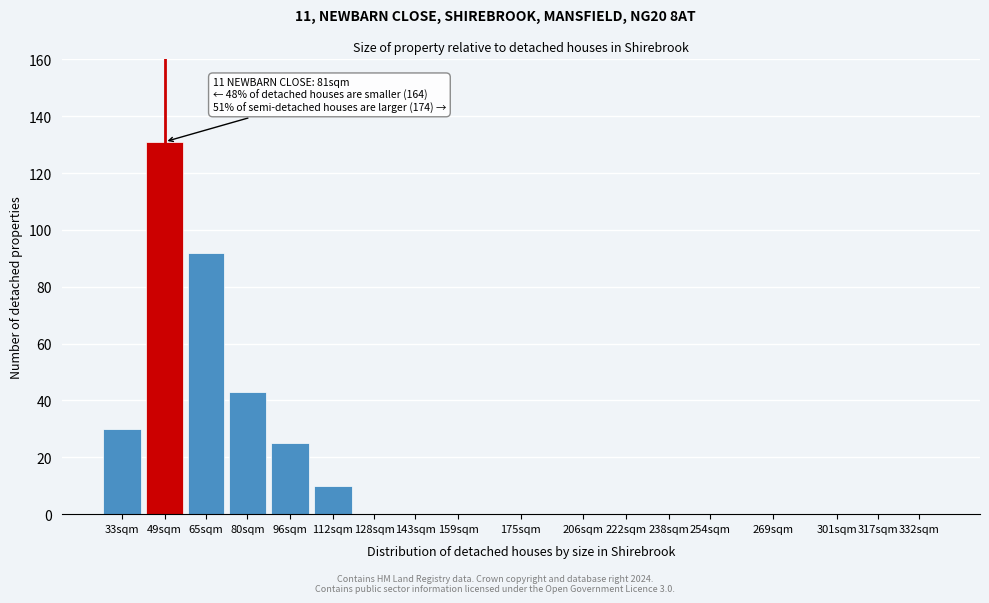

Reading right to left, transcribe all the data shown in this chart.

332sqm=0	317sqm=0	301sqm=0	269sqm=0	254sqm=0	238sqm=0	222sqm=0	206sqm=0	175sqm=0	159sqm=0	143sqm=0	128sqm=0	112sqm=10	96sqm=25	80sqm=43	65sqm=92	49sqm=131	33sqm=30